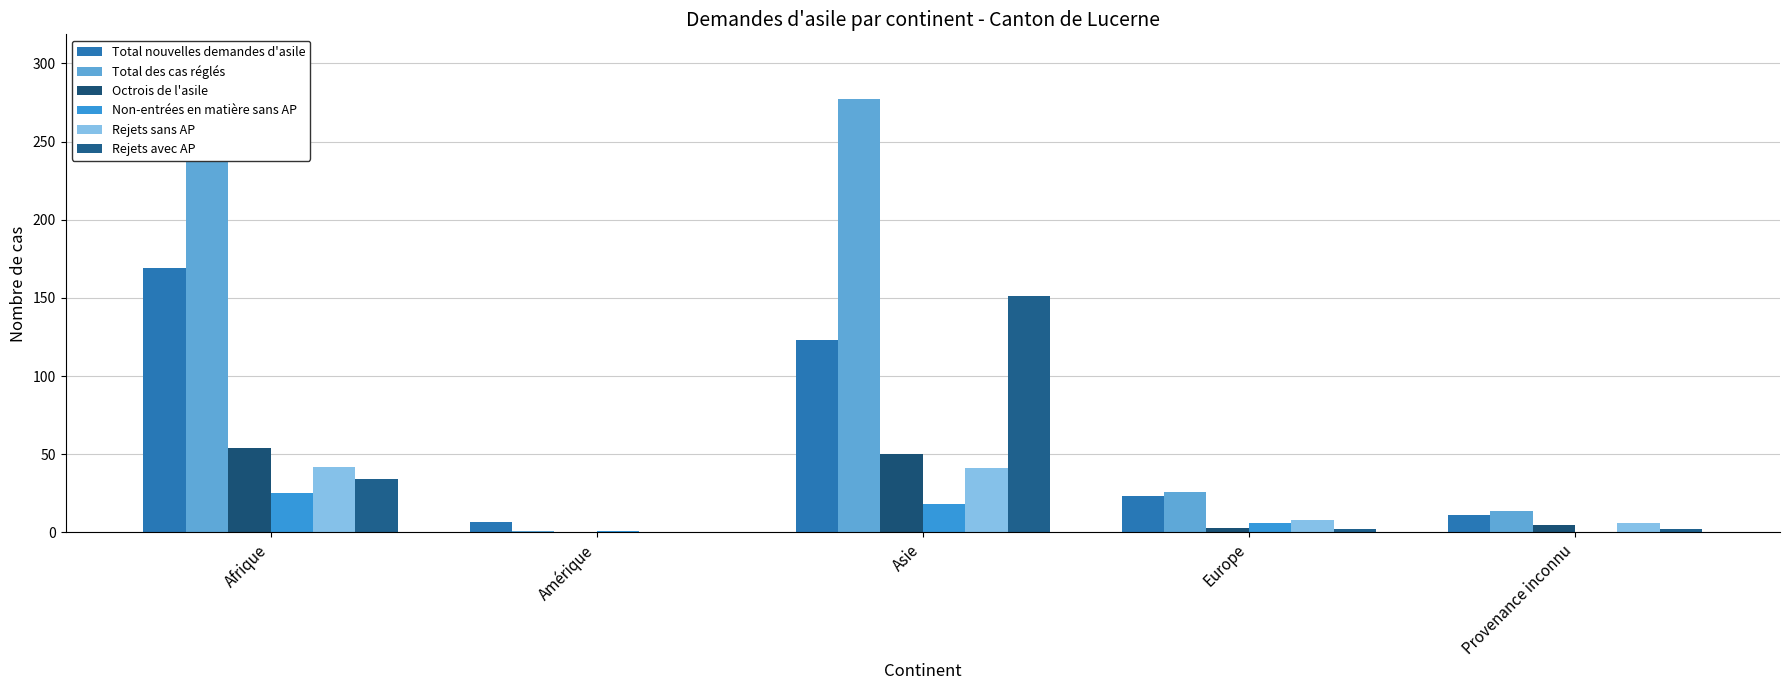

How many bars are there in total?

30